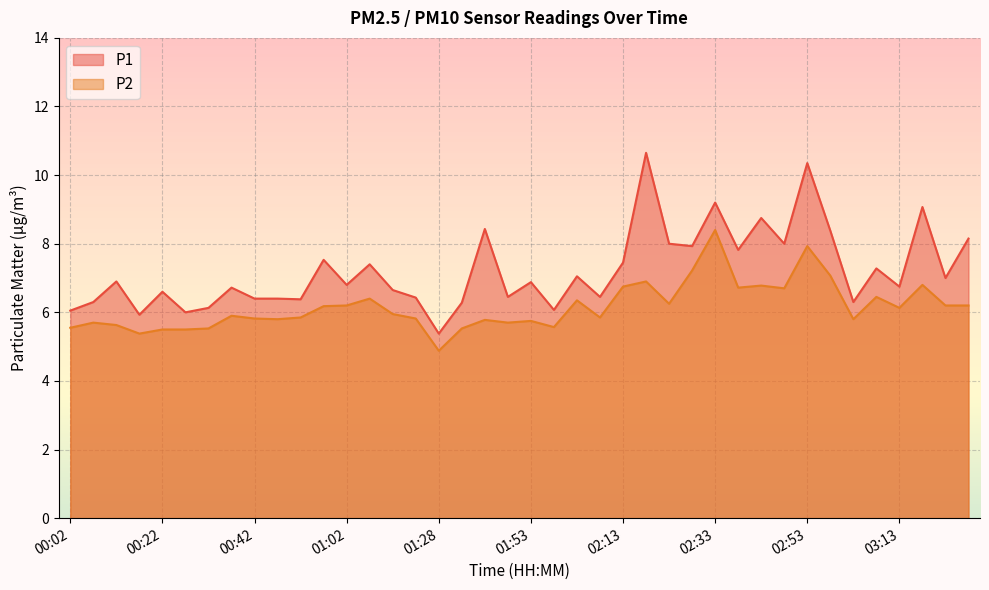

True or false: P1 and P2 intersect in this chart.

False